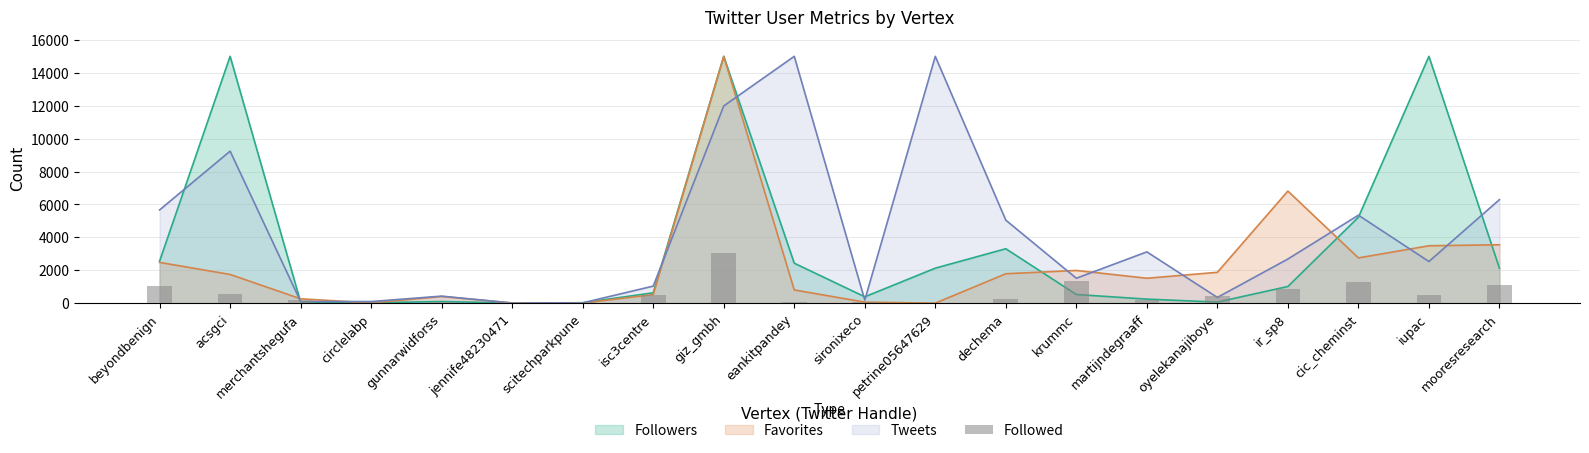

Reading left to right, transcribe all the data shown in this chart.

beyondbenign=1031	acsgci=542	merchantshegufa=190	circlelabp=50	gunnarwidforss=72	jennife48230471=76	scitechparkpune=96	isc3centre=464	giz_gmbh=3030	eankitpandey=84	sironixeco=69	petrine05647629=35	dechema=279	krummc=1336	martijndegraaff=163	oyelekanajiboye=432	ir_sp8=863	cic_cheminst=1270	iupac=491	mooresresearch=1106